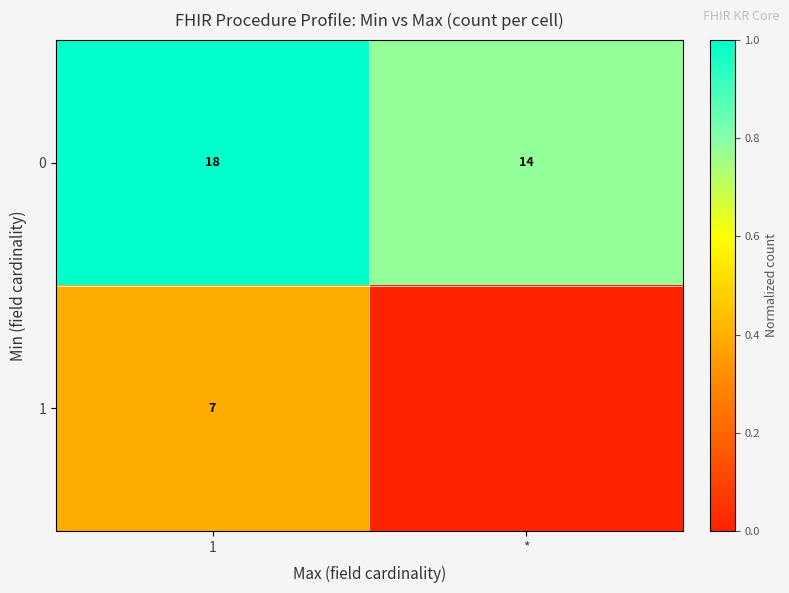

What is the difference between the 0 values at 1 and *?

4